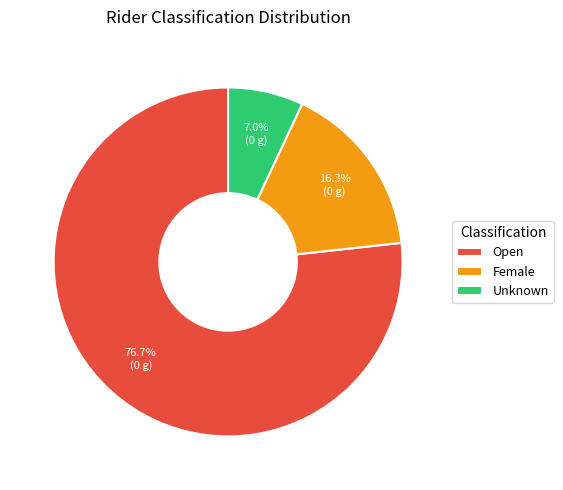

To the nearest percent, what is the difference between the Open and Unknown slice percentages?

70%